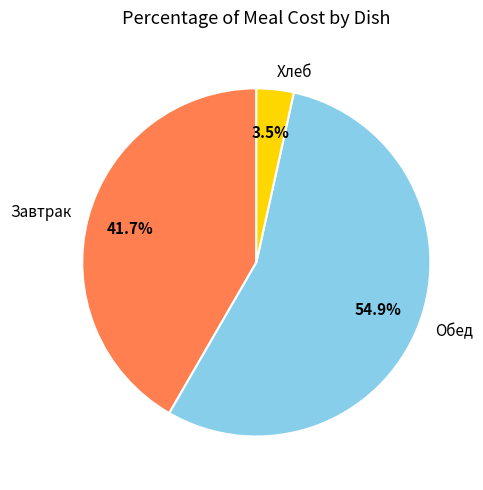

Rank the categories by value from lowest to highest.

Хлеб, Завтрак, Обед